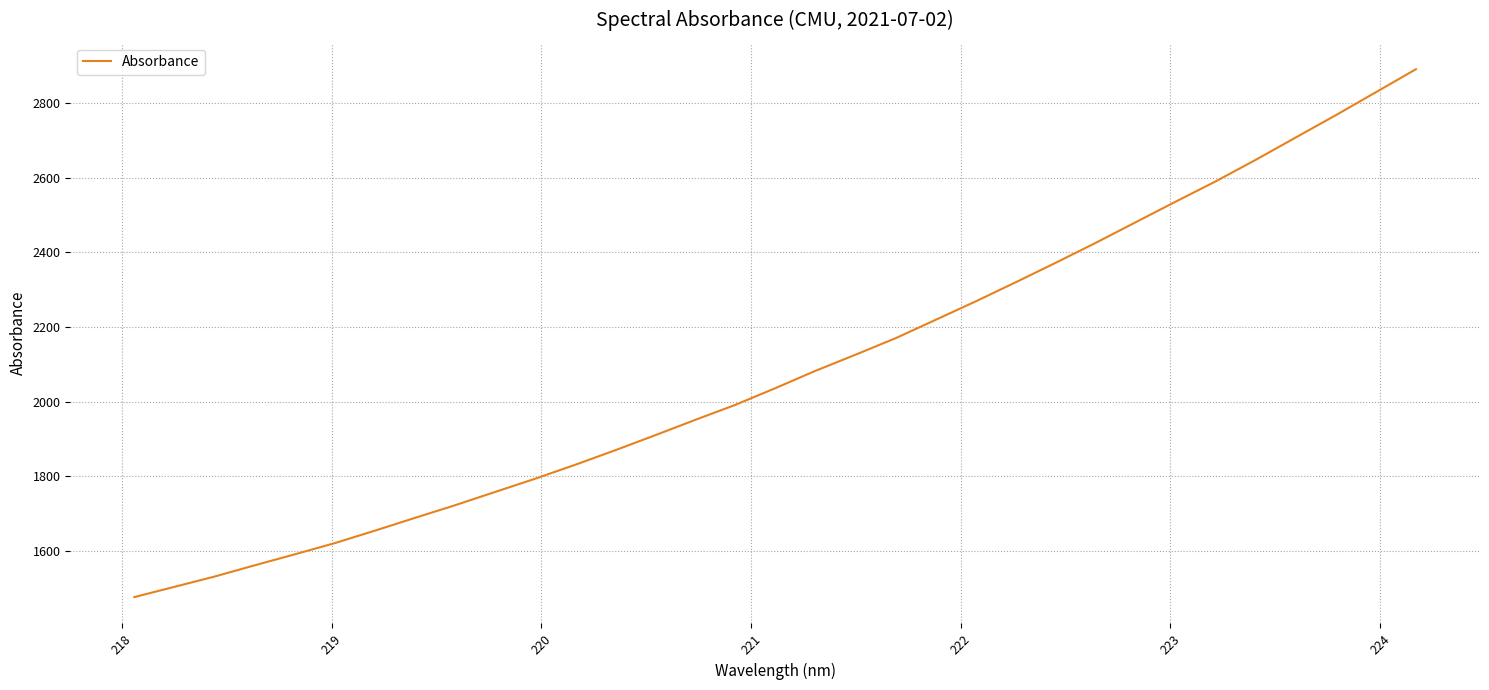

What is the maximum value shown in the chart?

2890.2